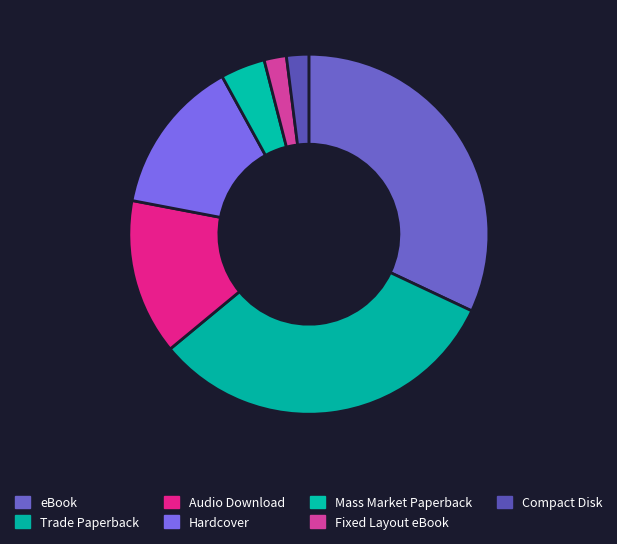

Is it true that Trade Paperback is 41% of the pie?

False